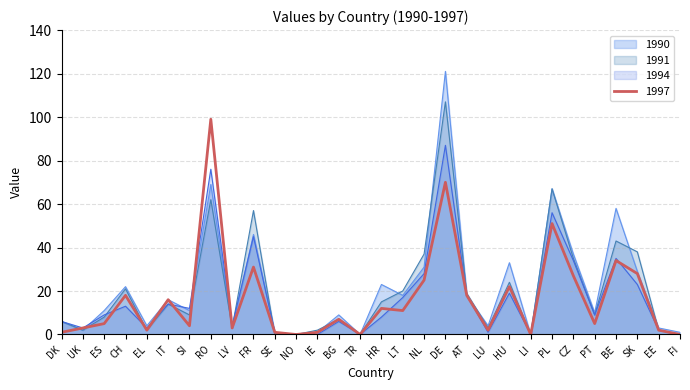

Does the chart display data point markers on the line(s)?

No